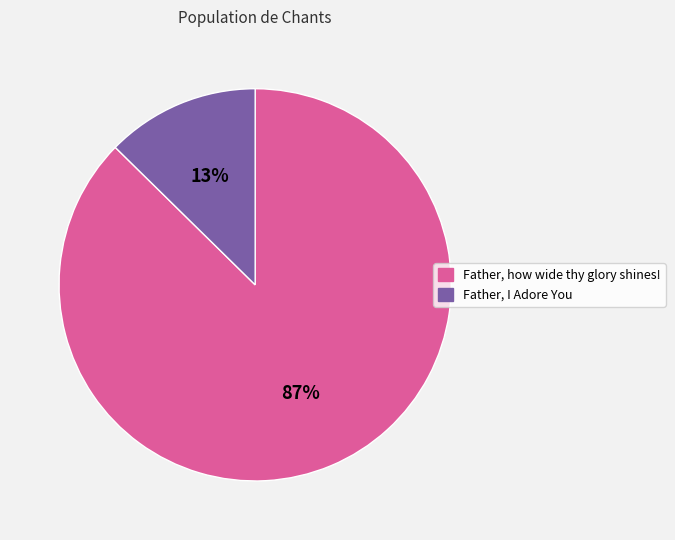

Do Father, how wide thy glory shines! and Father, I Adore You together represent more than half of the pie?

Yes